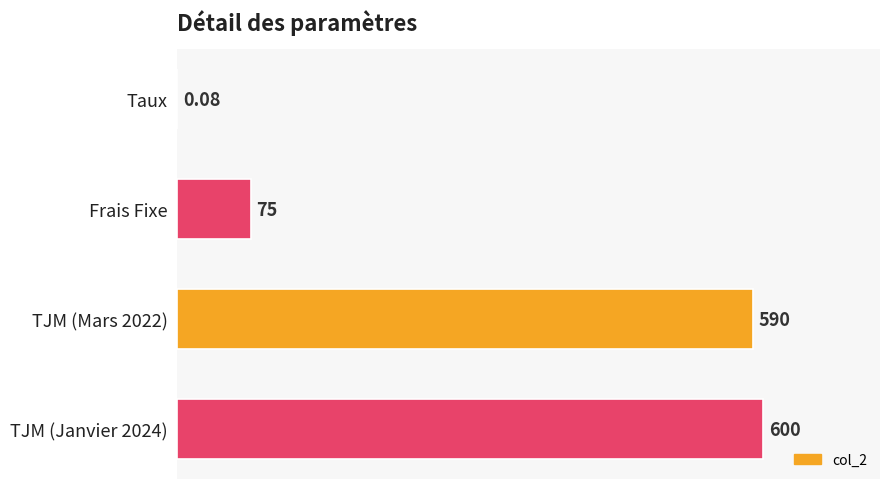

What is the change in value from TJM (Mars 2022) to TJM (Janvier 2024)?

+10.0